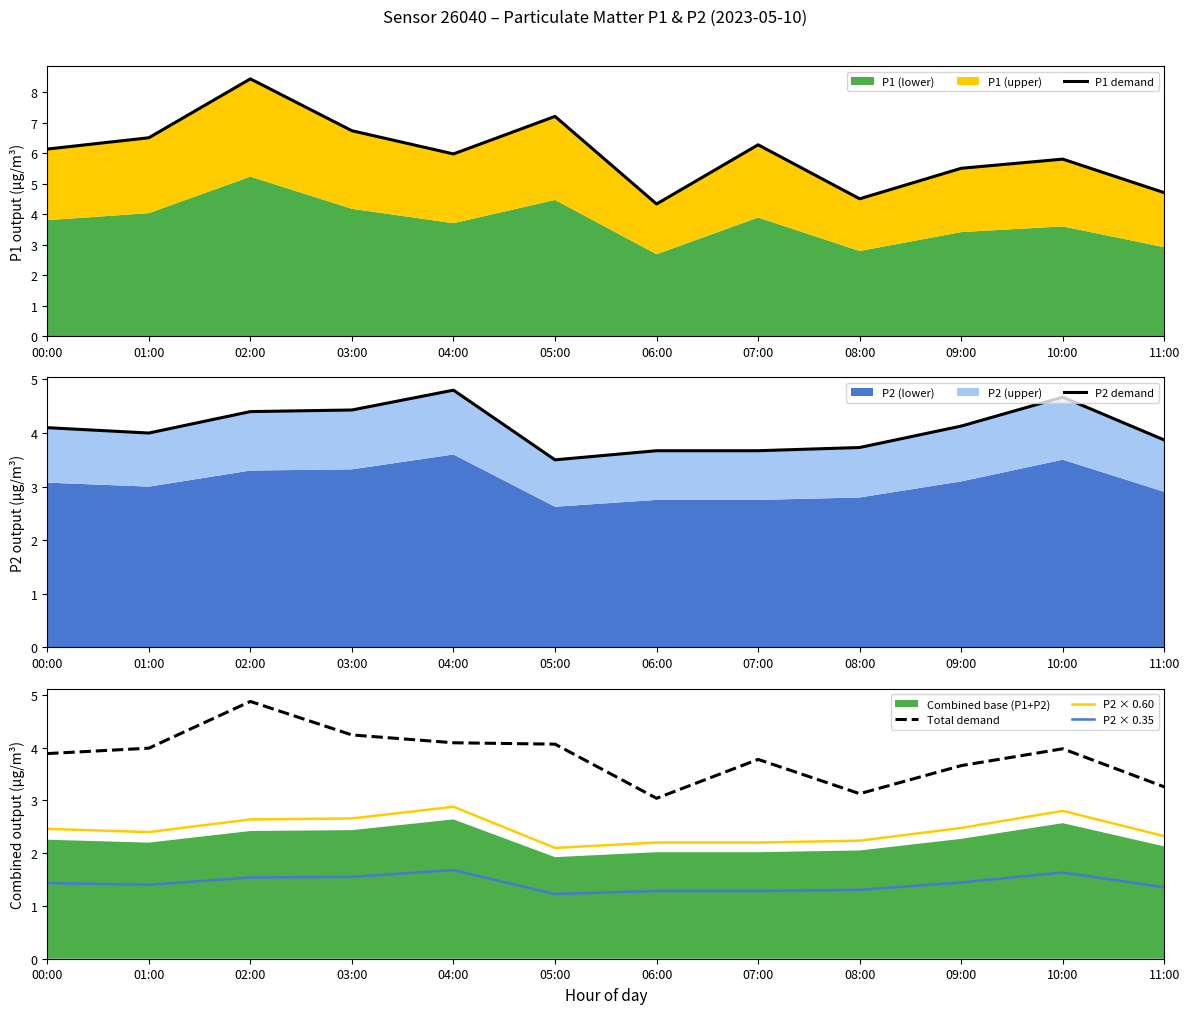

Between 02:00 and 10:00, which series saw the biggest shift?

P1 demand